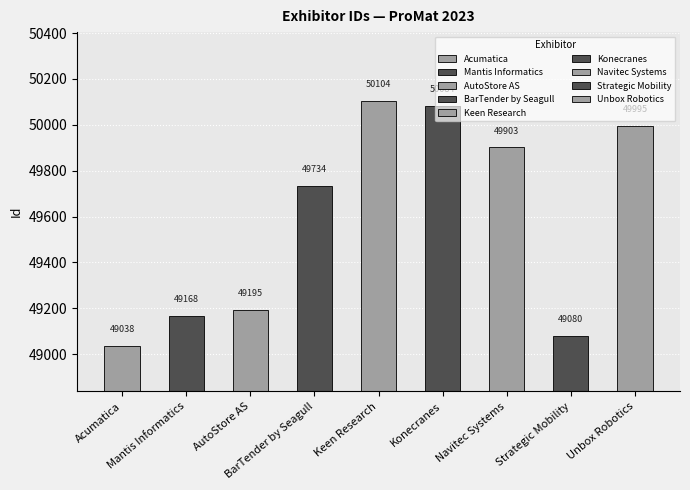

The value at Strategic Mobility is 49080. True or false?

True